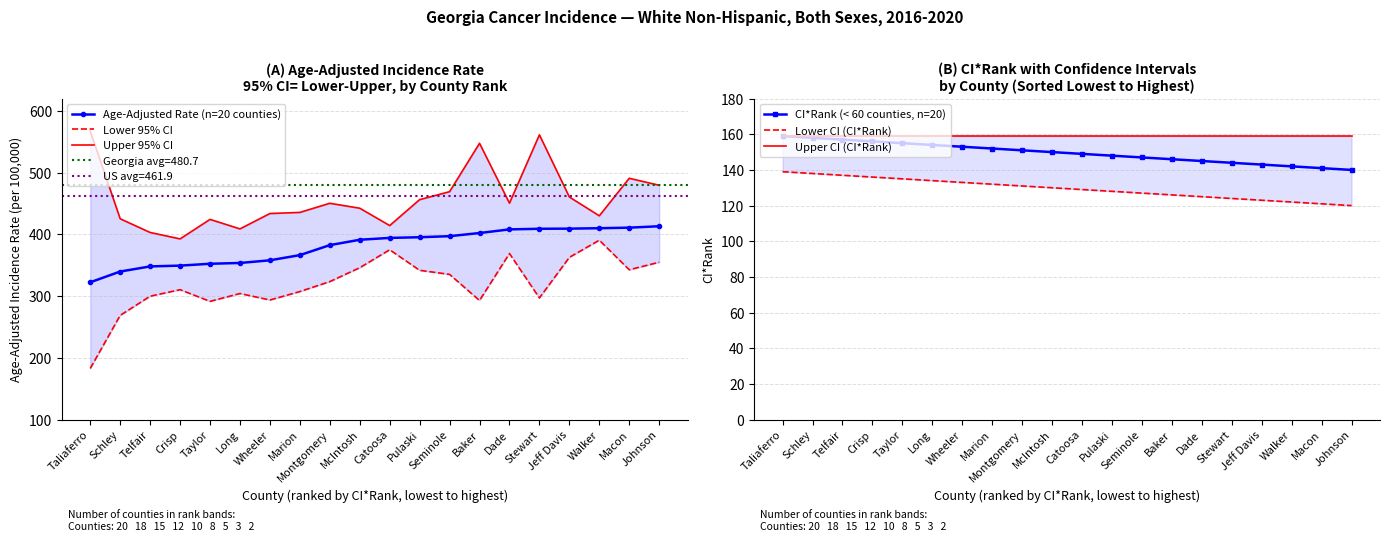

What is the average value of the CI*Rank (< 60 counties, n=20) series?

150